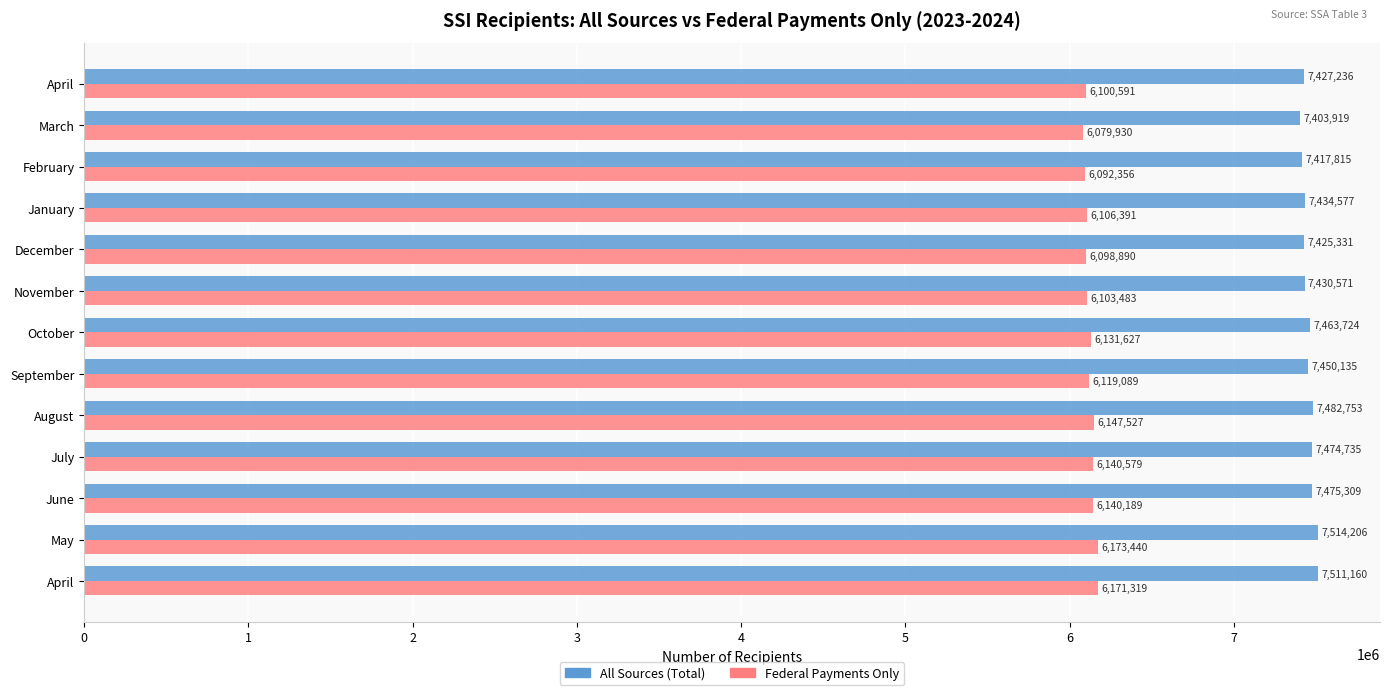

Which series has the largest range (max minus min)?

All Sources (Total)